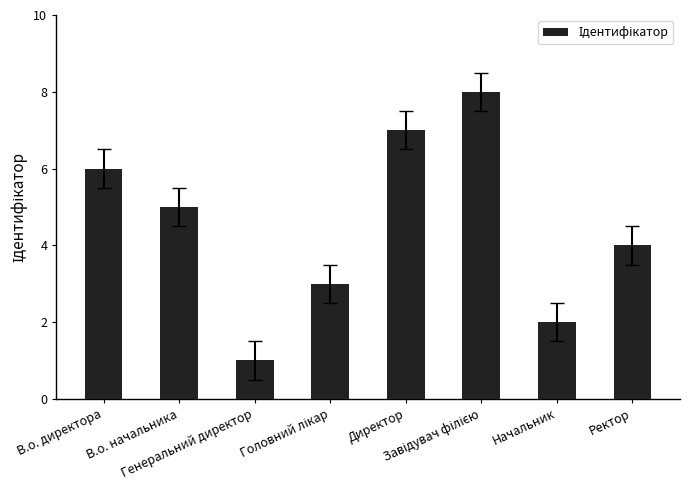

What is the difference between the maximum and minimum values?

7